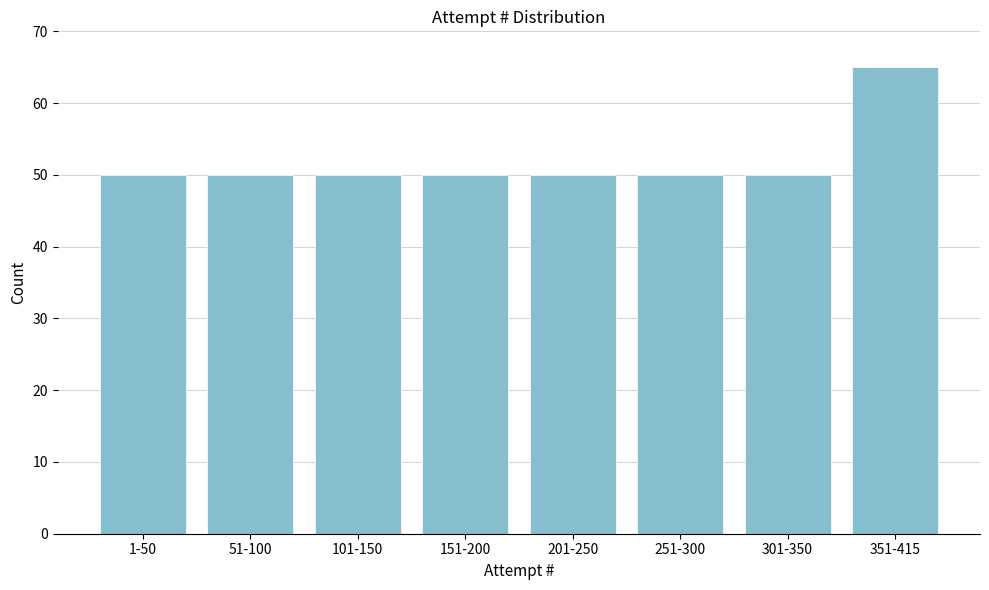

Reading left to right, list all the values displayed in this chart.

1-50=50	51-100=50	101-150=50	151-200=50	201-250=50	251-300=50	301-350=50	351-415=65